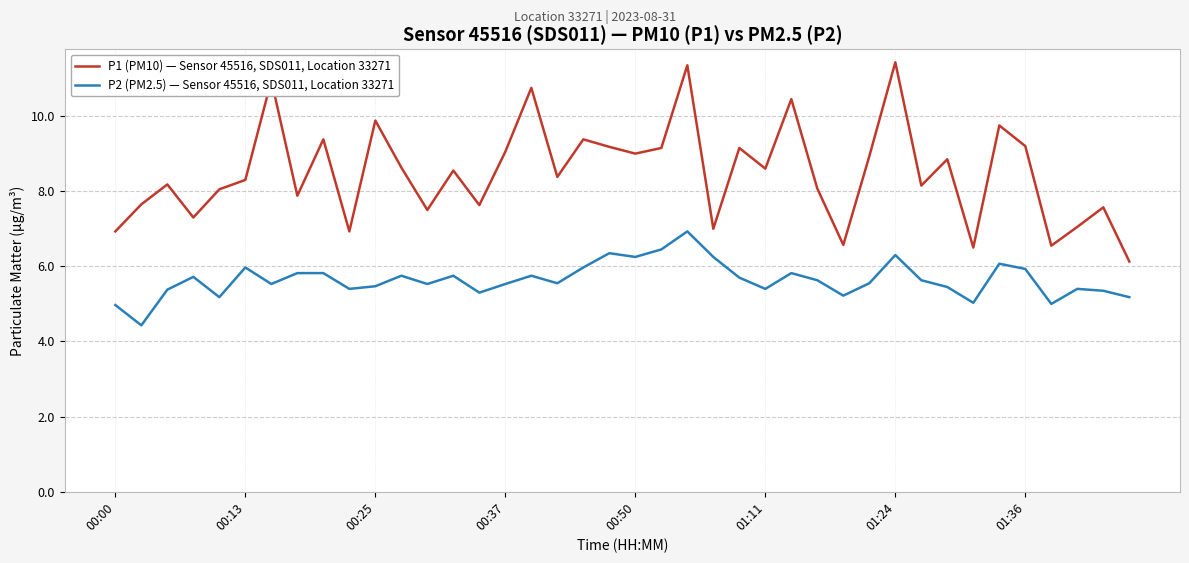

Which series has the widest spread of values?

P1 (PM10) — Sensor 45516, SDS011, Location 33271